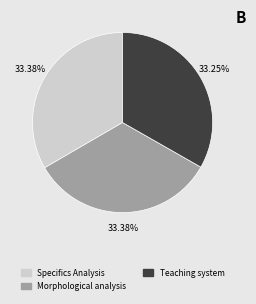

To the nearest percent, what is the average slice percentage?

33%